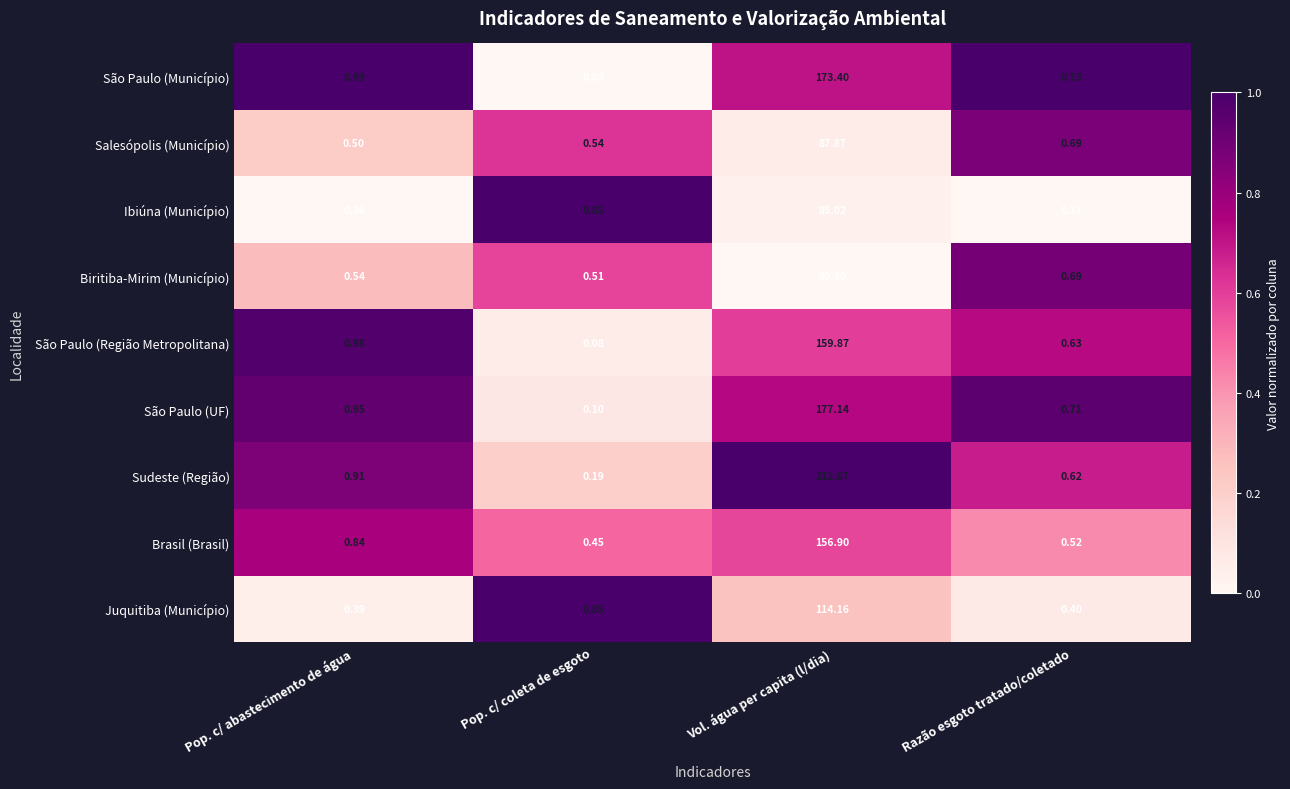

At how many categories does at least one series exceed 0?

4